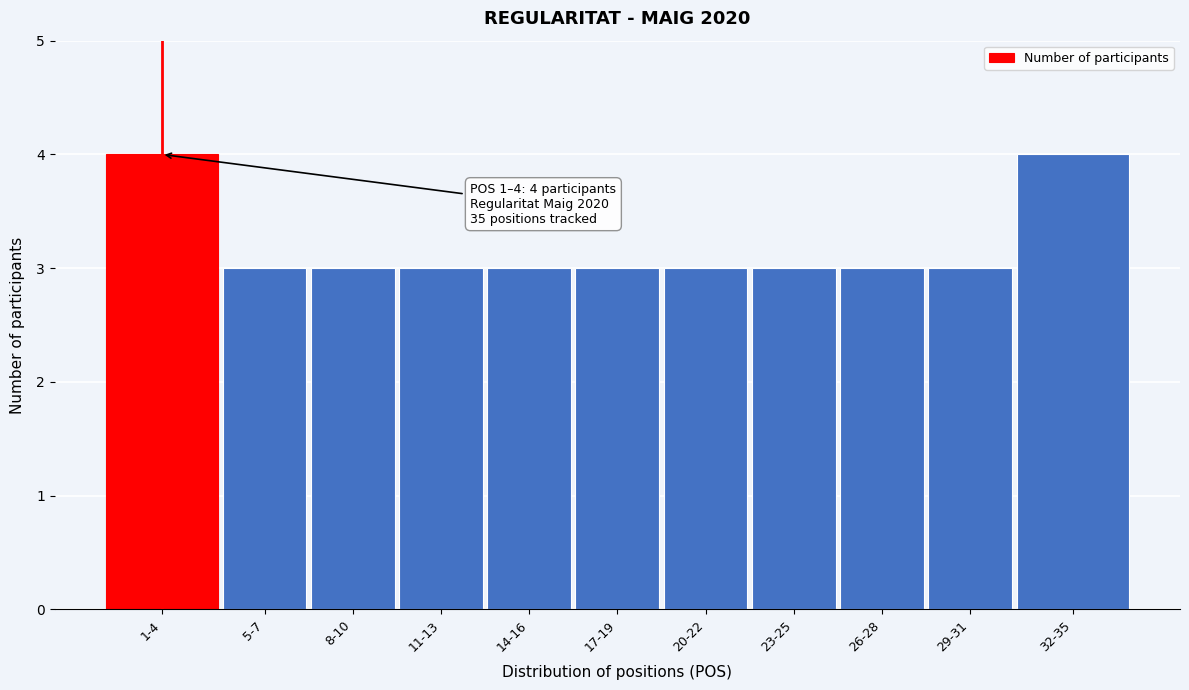

Reading left to right, what are all the values shown in this chart?

1-4=4	5-7=3	8-10=3	11-13=3	14-16=3	17-19=3	20-22=3	23-25=3	26-28=3	29-31=3	32-35=4